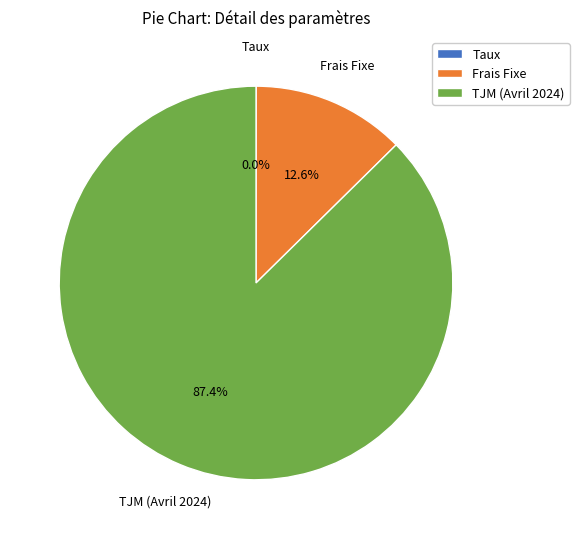

Combined, what portion of the pie is Frais Fixe and TJM (Avril 2024)?

100.0%